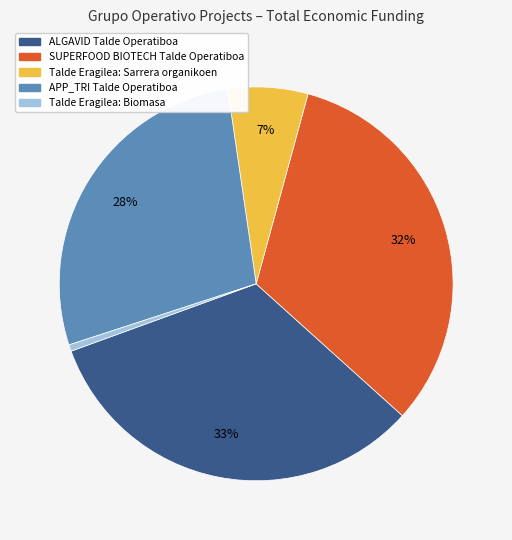

How many segments does this pie chart have?

5